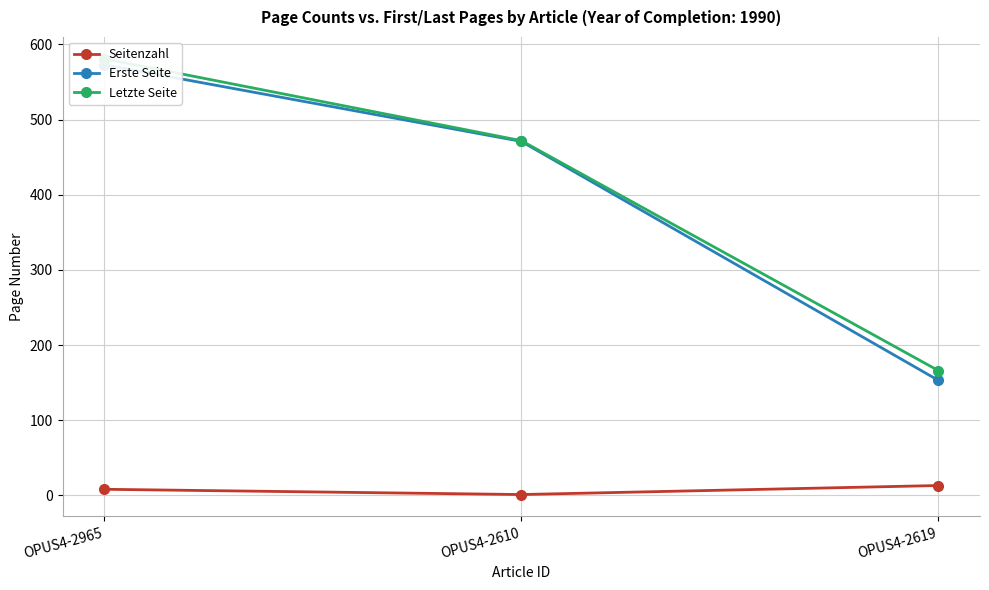

What is the label of the 2nd point from the right?

OPUS4-2610